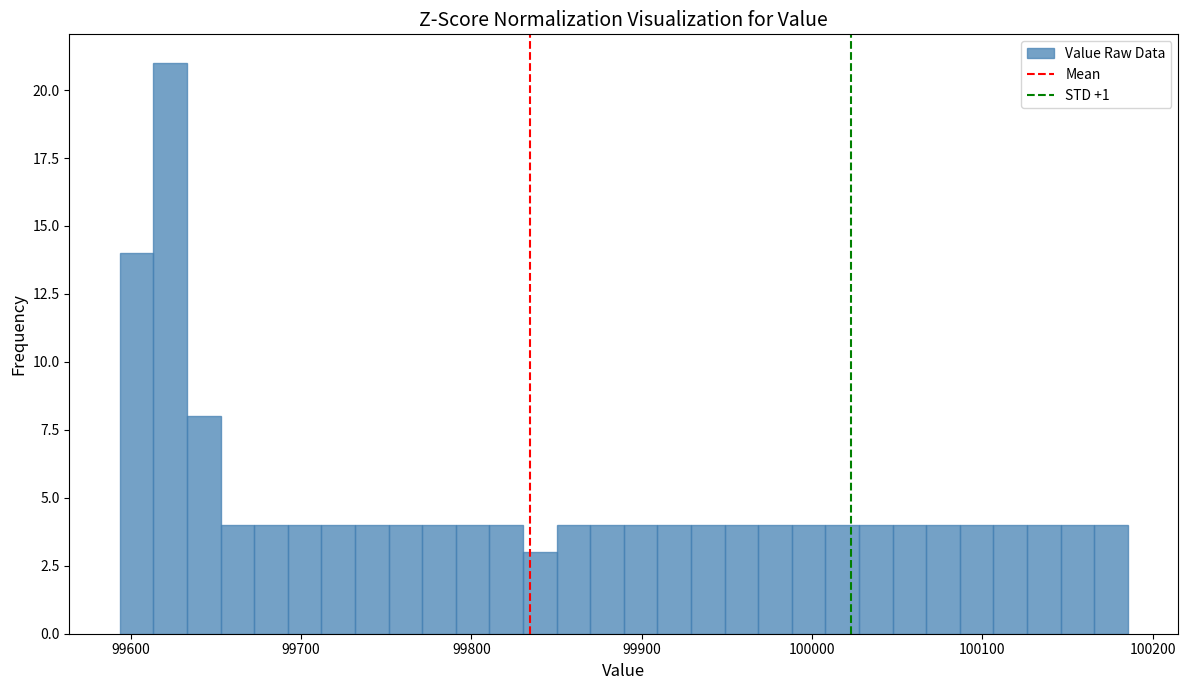

Read against the x-axis, roughly where is the centre of the tallest bar?

99620